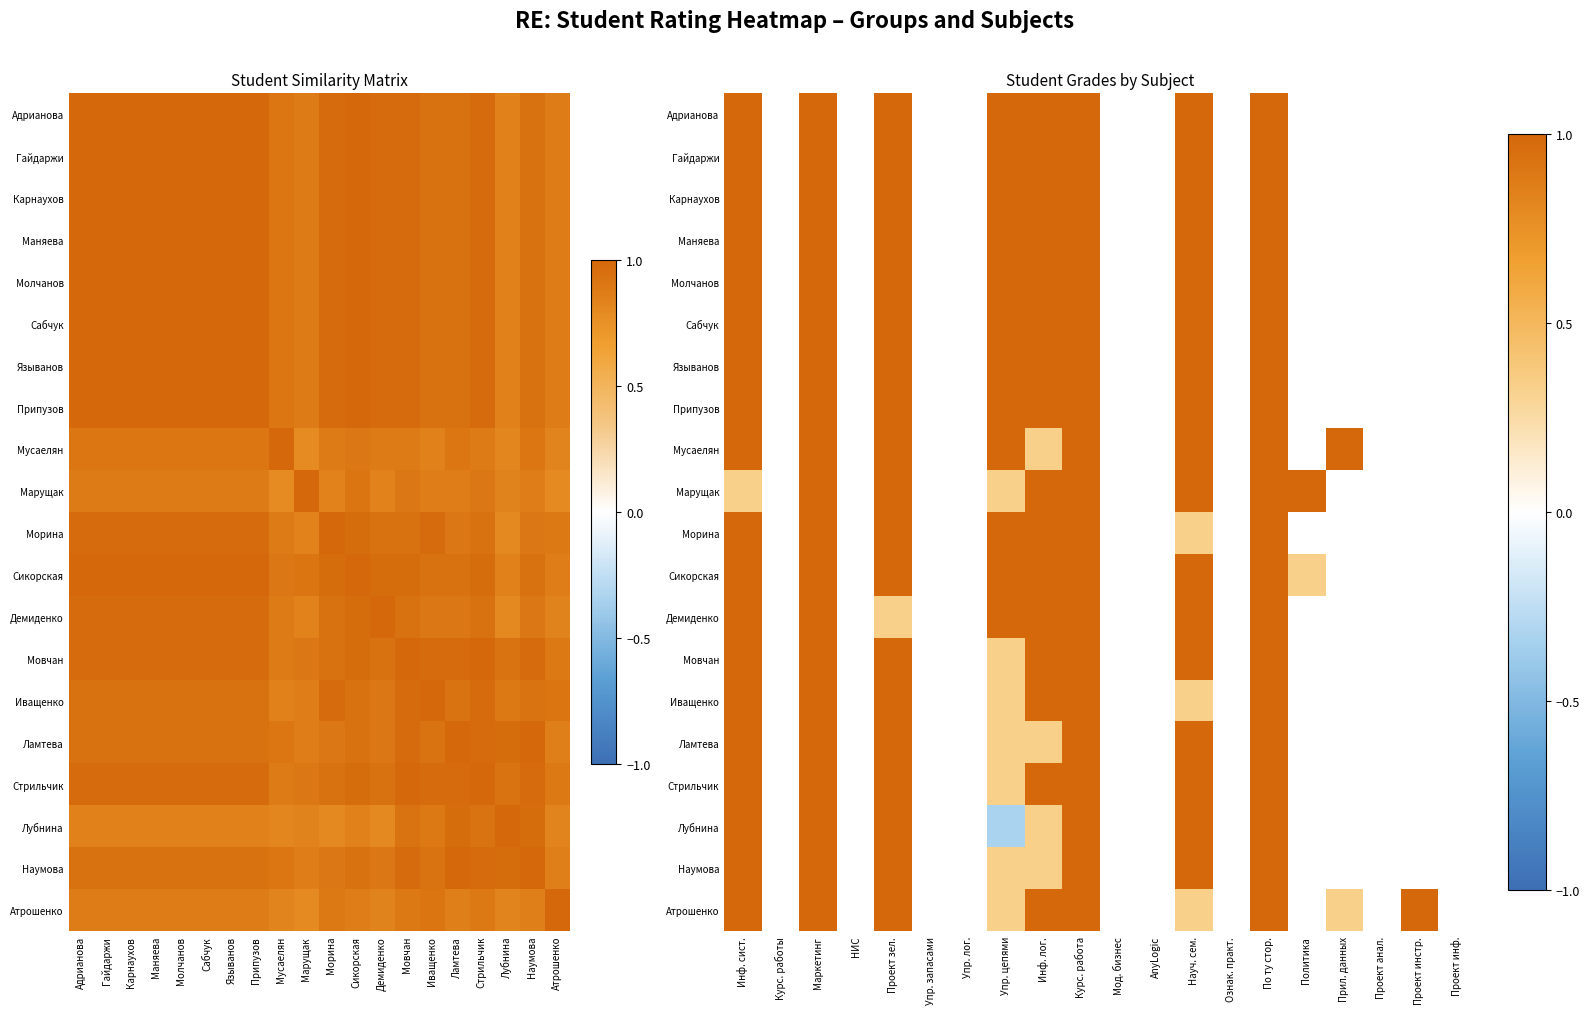

At which category is the sum across all series the highest?

Маркетинг